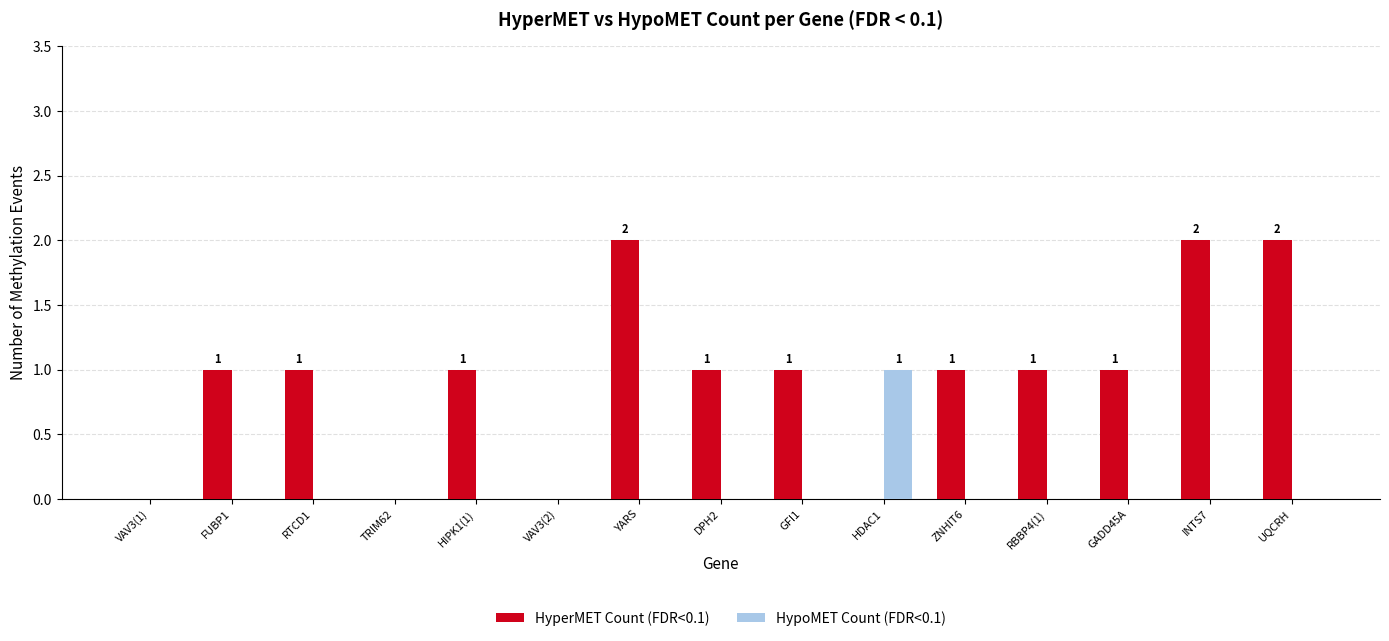

Between ZNHIT6 and INTS7, which series saw the biggest shift?

HyperMET Count (FDR<0.1)